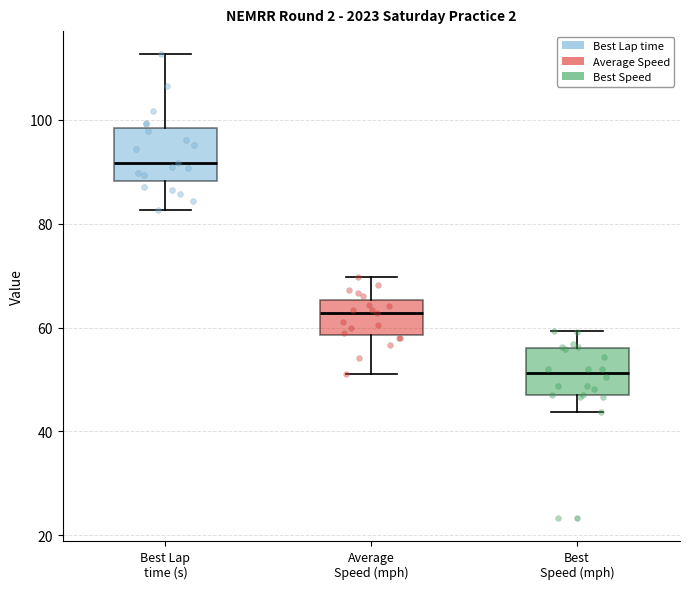

Reading left to right, read every box against the y-axis: the position of its median line, the range the box covers, and the ends of its whiskers. The values are not printed on the chart, so give them approximately, as read against the axis.

Best Lap time (s): median 92, box 88 to 98, whiskers 82 to 112
Average Speed (mph): median 62, box 58 to 66, whiskers 52 to 70
Best Speed (mph): median 52, box 48 to 56, whiskers 44 to 60